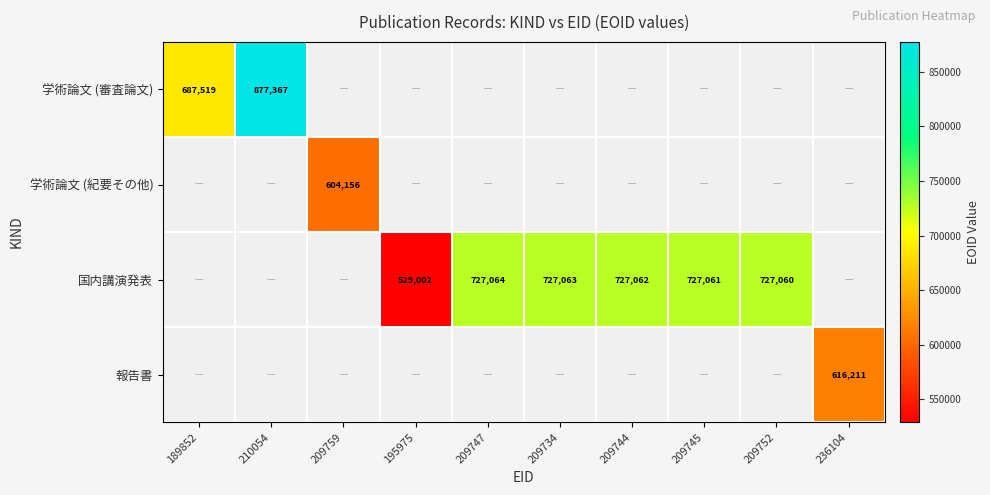

True or false: 国内講演発表 has a value of 529002 at 195975.

True